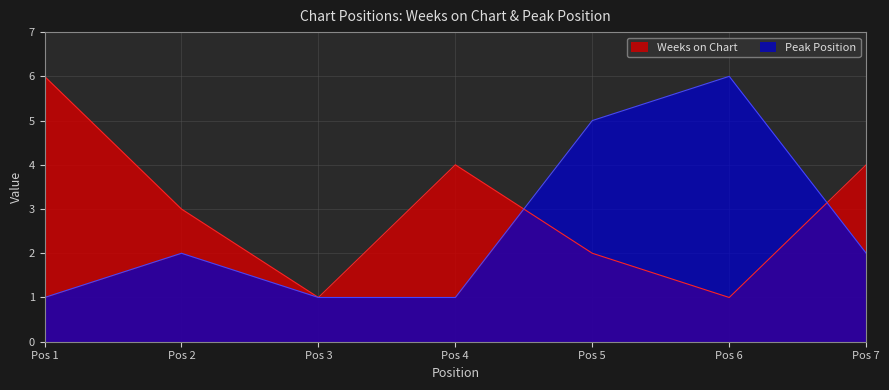

What is the value of the Peak Position point at the 4th from the left?

1